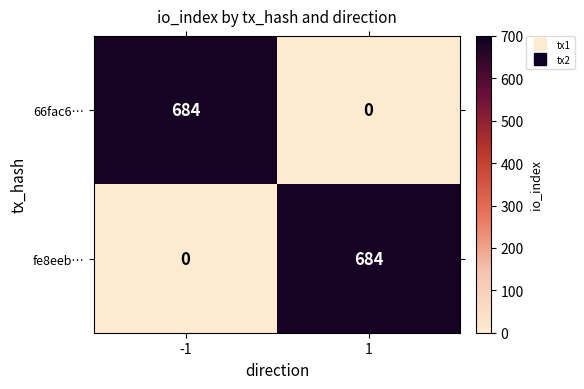

What is the sum of all 66fac6… values?

684